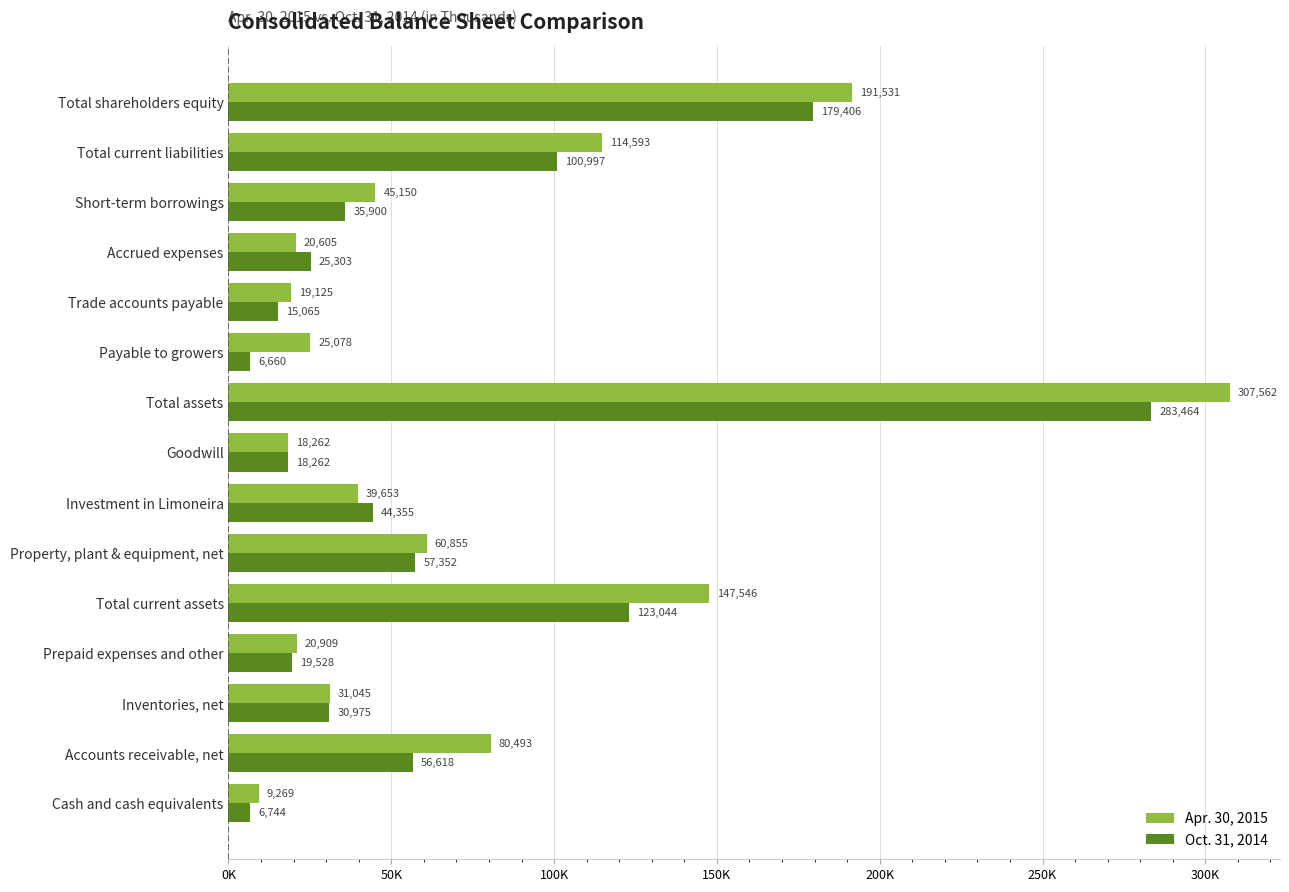

Reading left to right, what are all the values shown in this chart?

Apr. 30, 2015: 9269	80493	31045	20909	147546	60855	39653	18262	307562	25078	19125	20605	45150	114593	191531
Oct. 31, 2014: 6744	56618	30975	19528	123044	57352	44355	18262	283464	6660	15065	25303	35900	100997	179406